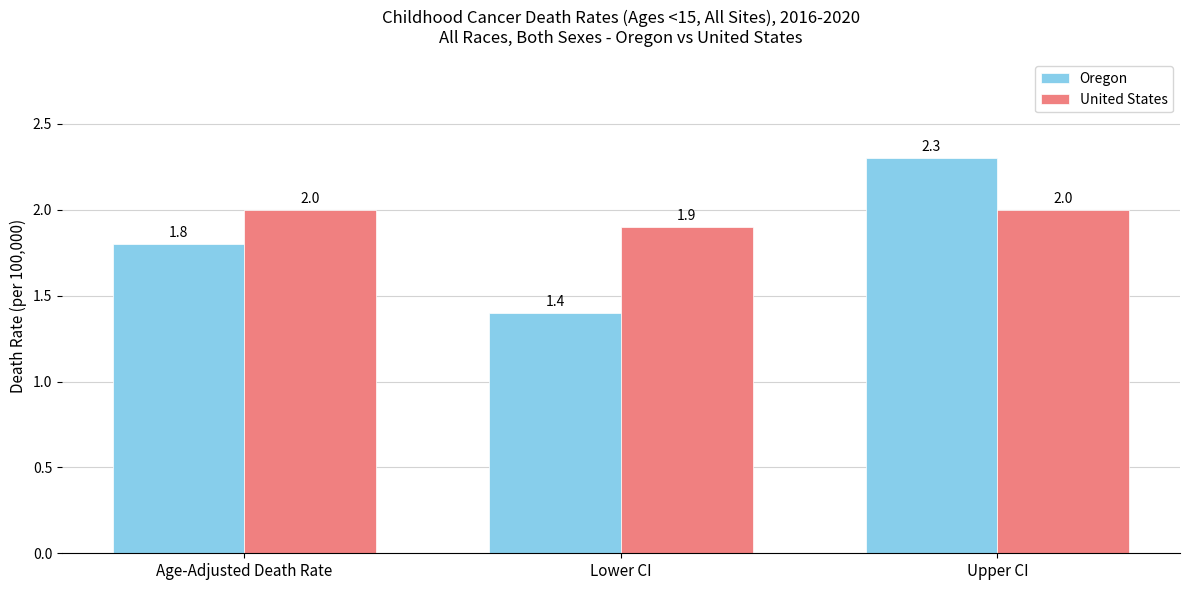

What is the difference between the maximum and minimum values in the Oregon series?

0.9